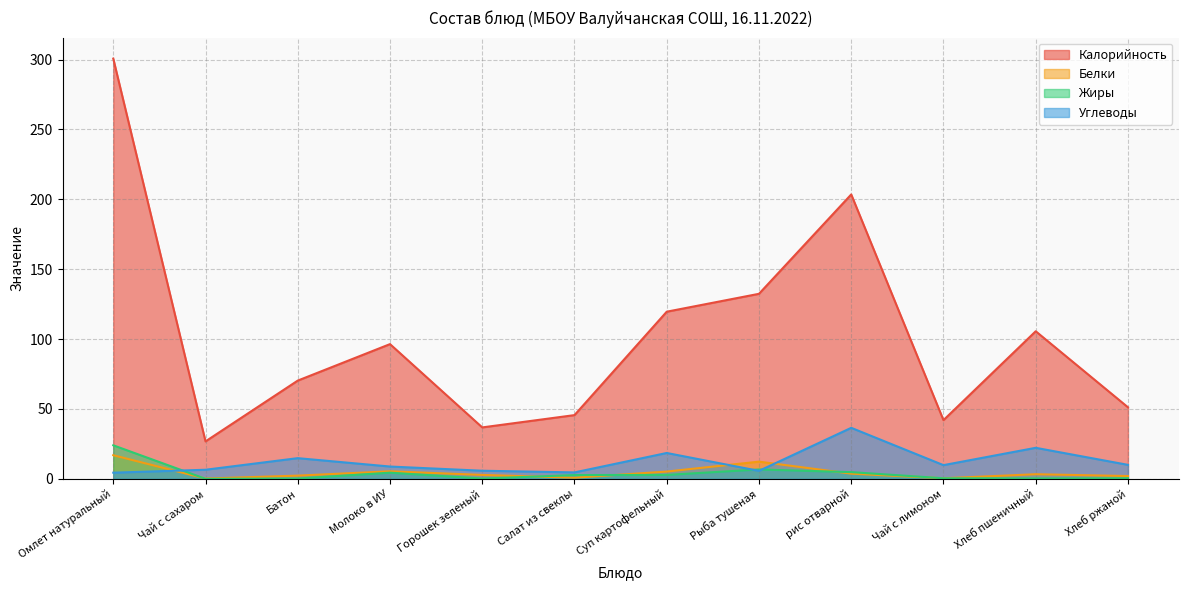

True or false: Белки and Калорийность cross at least once.

False